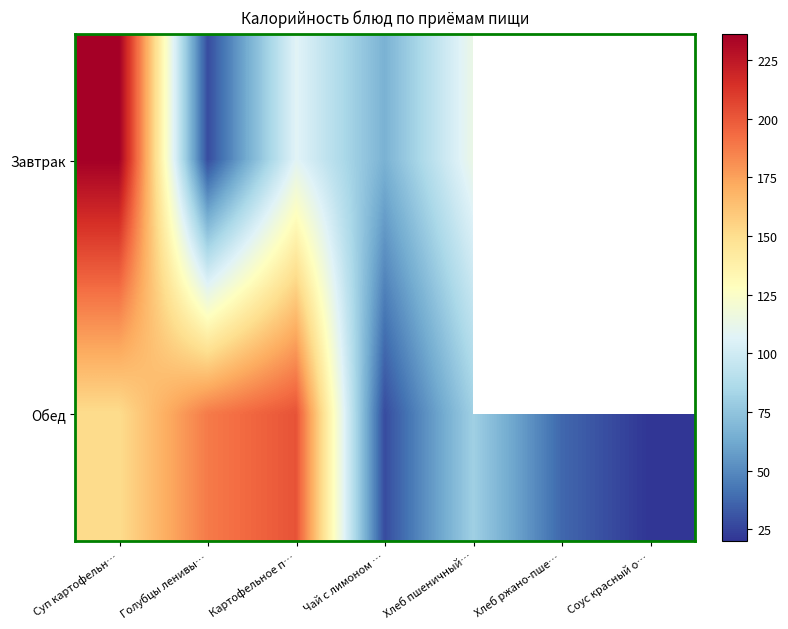

Rank the series by their average value, from highest to lowest.

Завтрак, Обед